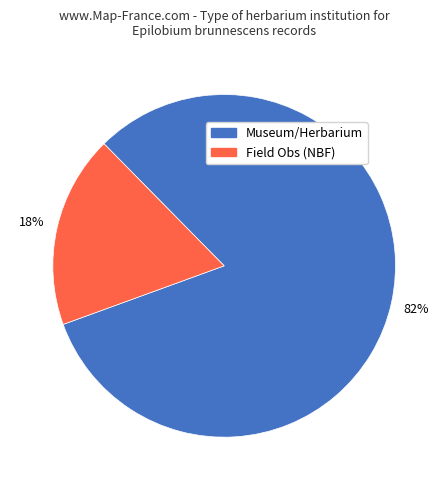

Does any single category account for the majority?

Yes